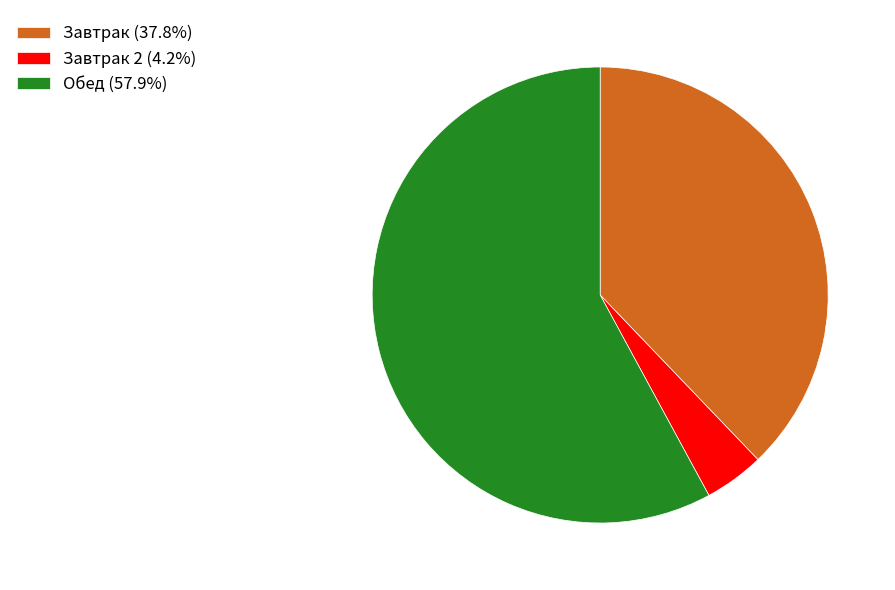

Combined, do Завтрак 2 (4.2%) and Обед (57.9%) account for over 50%?

Yes